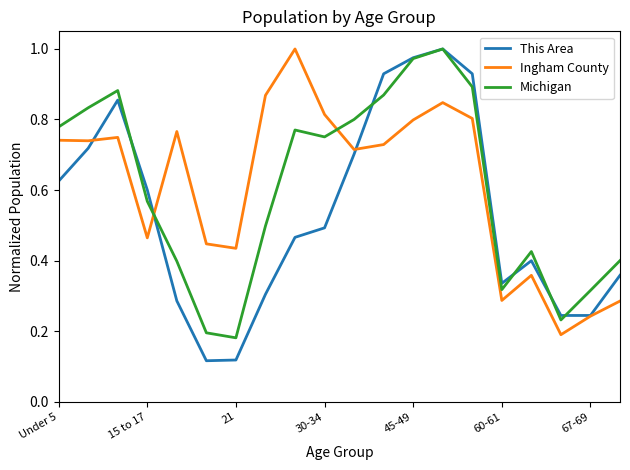

How many lines are shown in the chart?

3